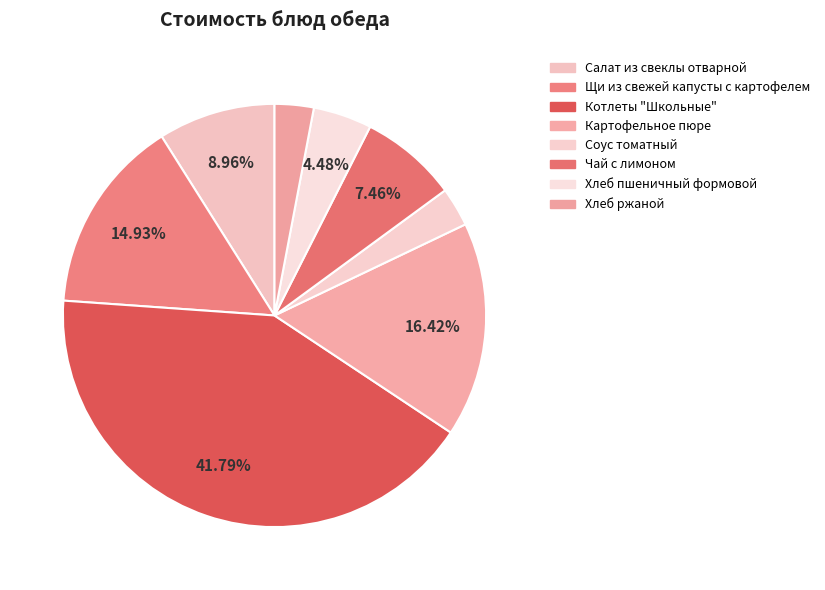

What percentage is NOT represented by Соус томатный?

97.0%